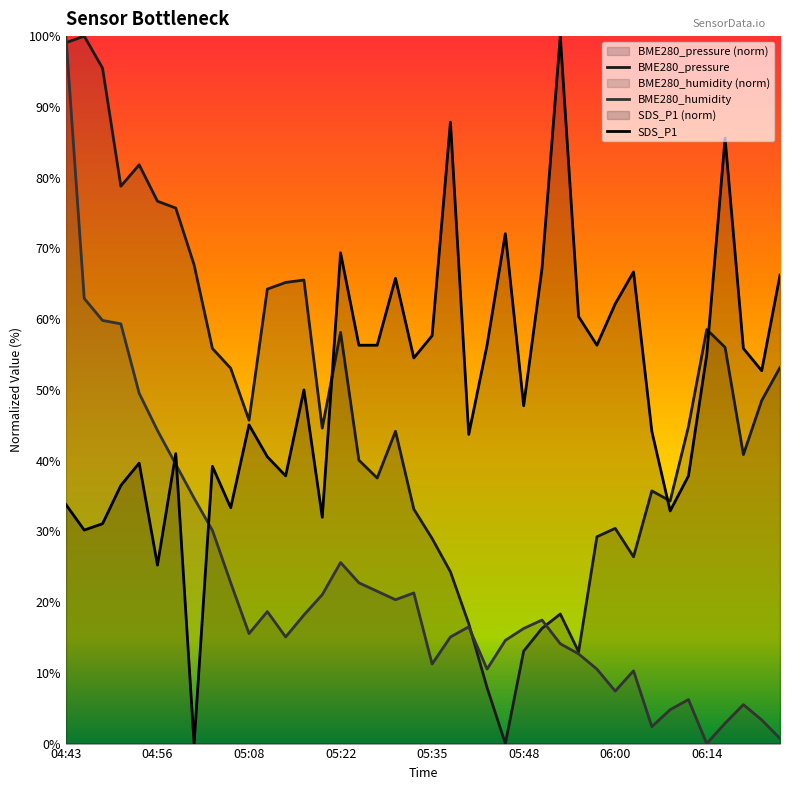

What is the highest value of the BME280_pressure series?

100.0